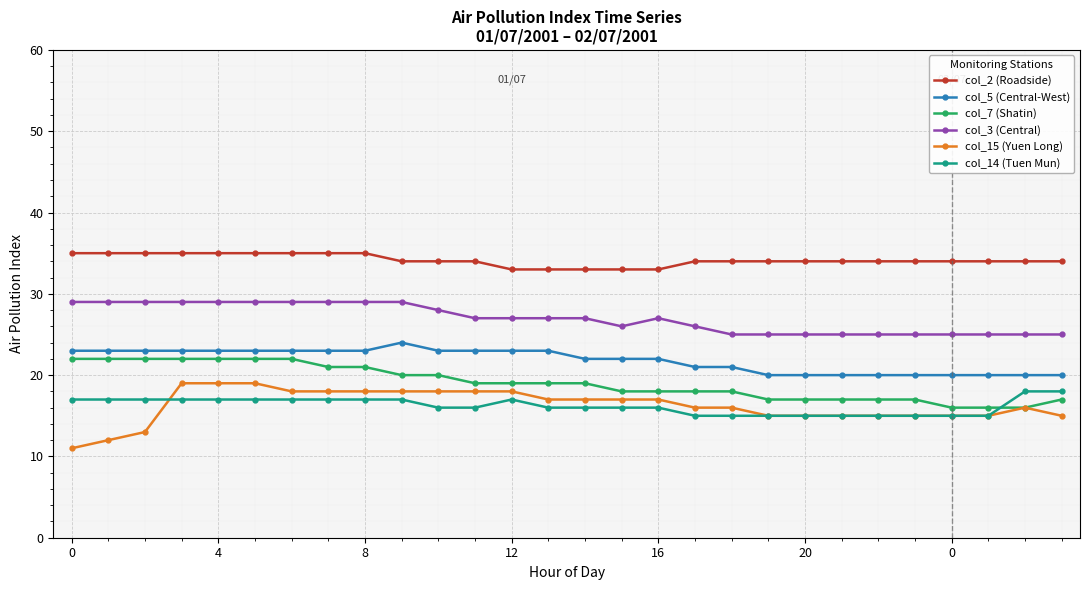

True or false: col_5 (Central-West) and col_3 (Central) intersect in this chart.

False